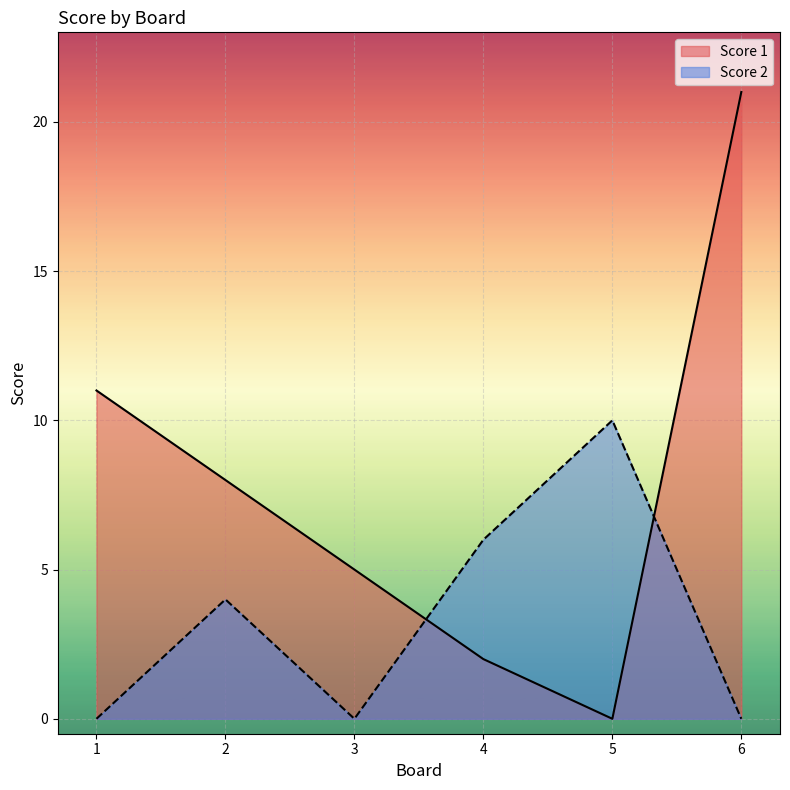

Where is the first local minimum for Score 2?

3